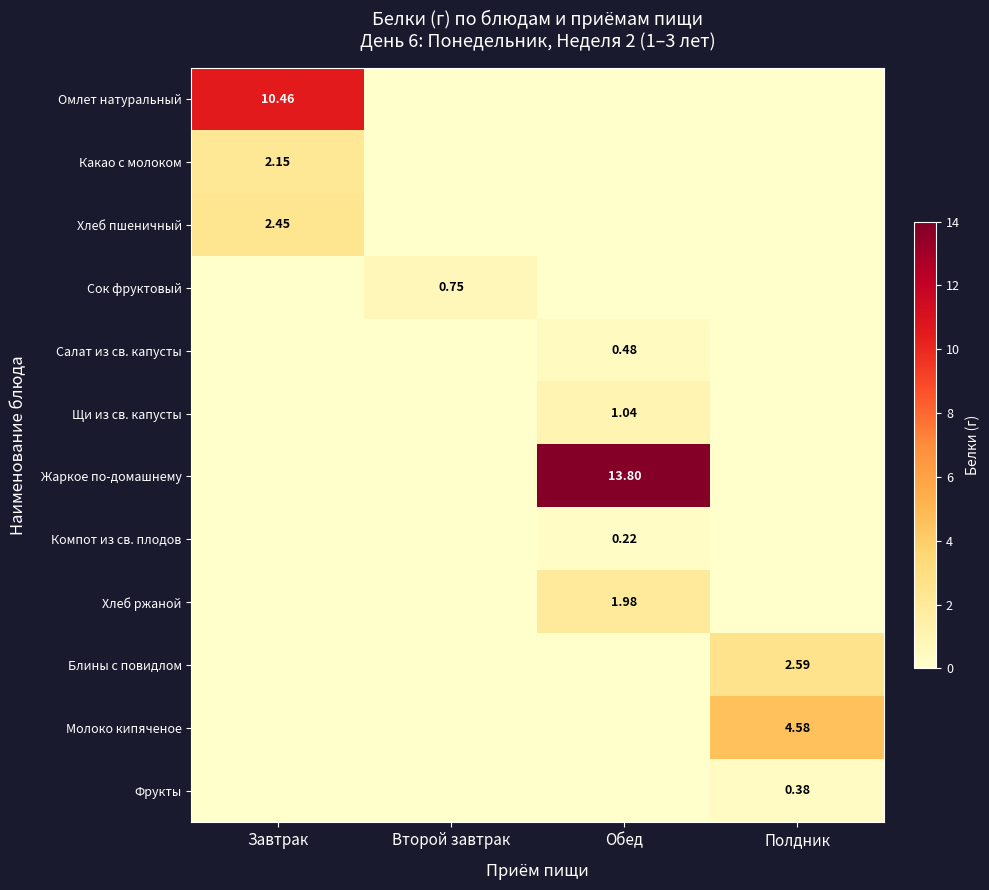

True or false: Какао с молоком has a value of 0.0 at Второй завтрак.

True